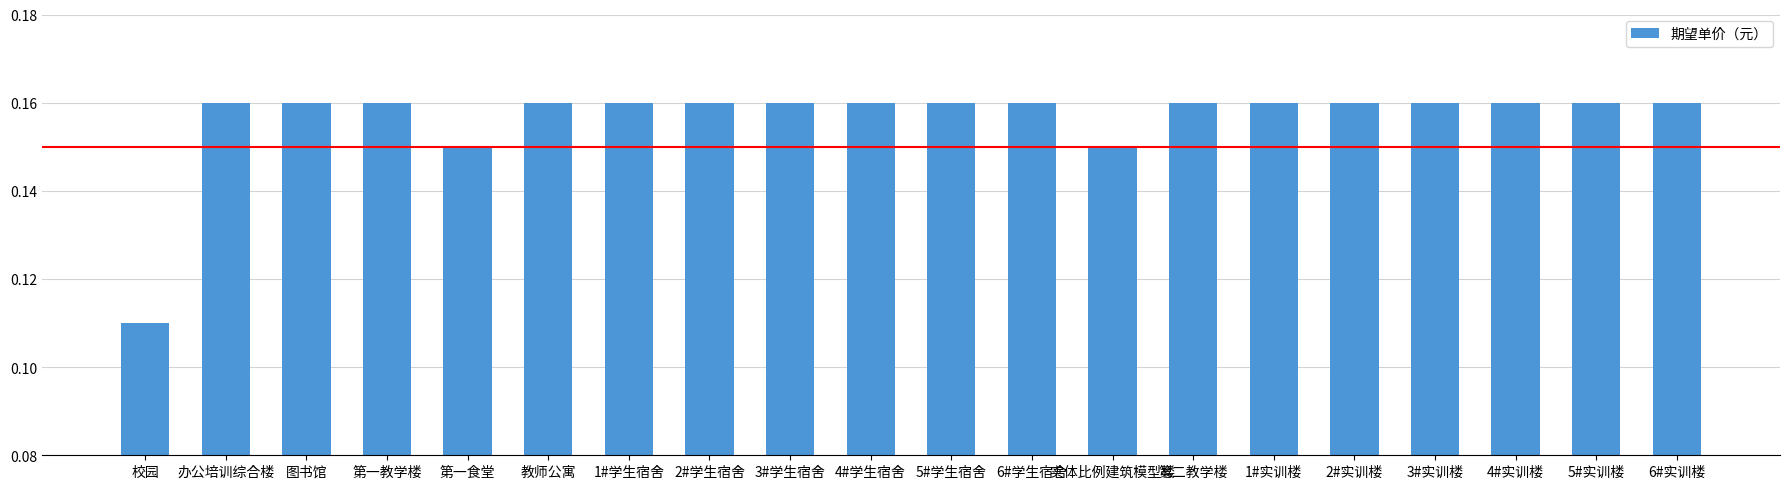

Count the values in the range 0 to 1.

20